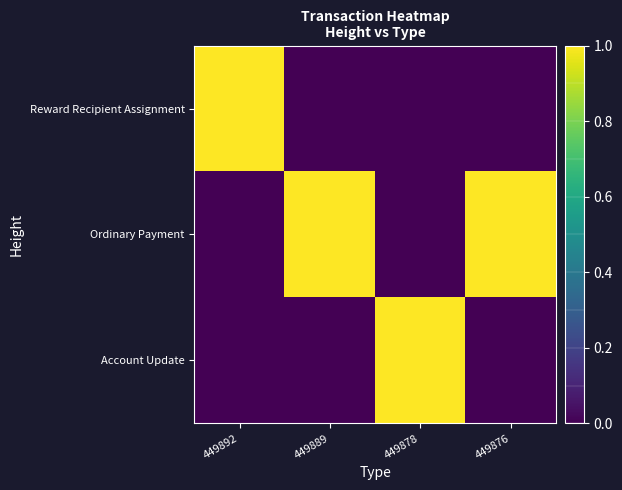

List the series in order of their peak value, highest first.

Reward Recipient Assignment, Ordinary Payment, Account Update